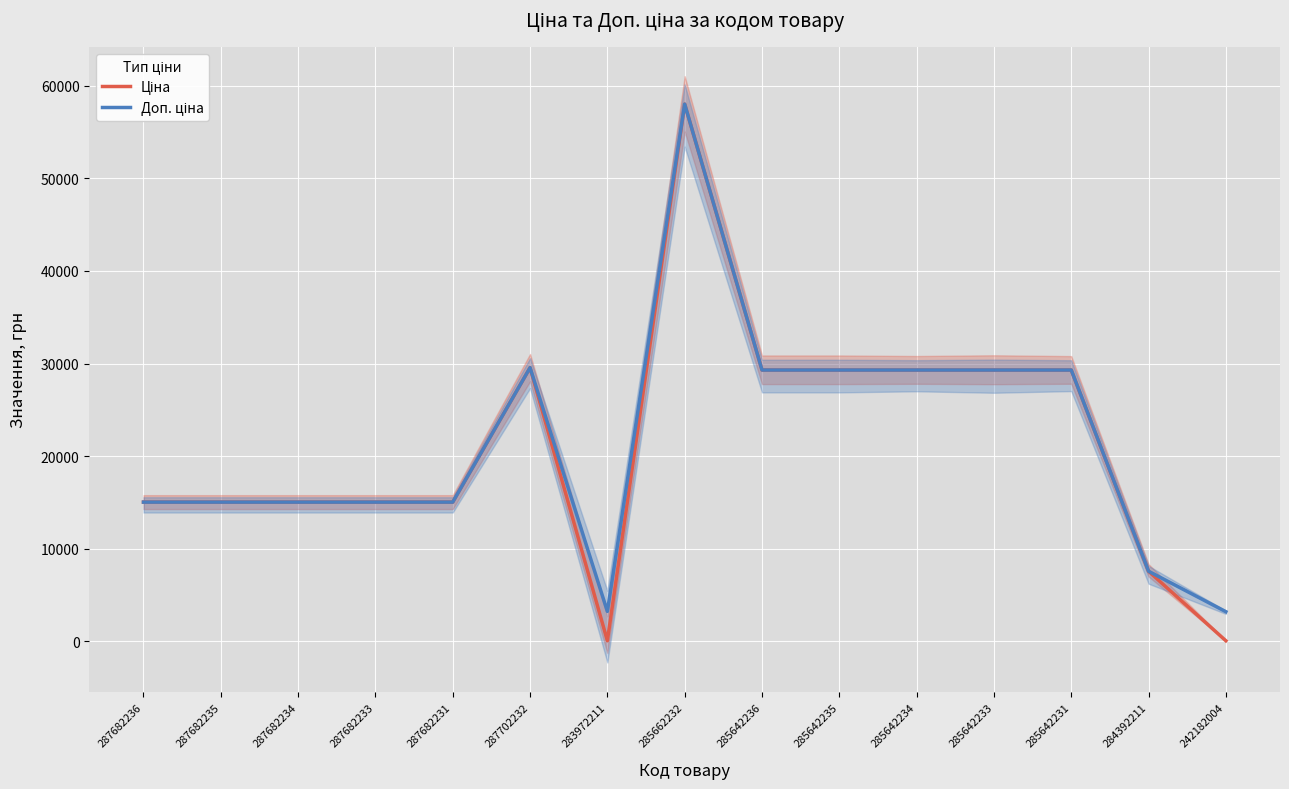

True or false: Ціна and Доп. ціна intersect in this chart.

False